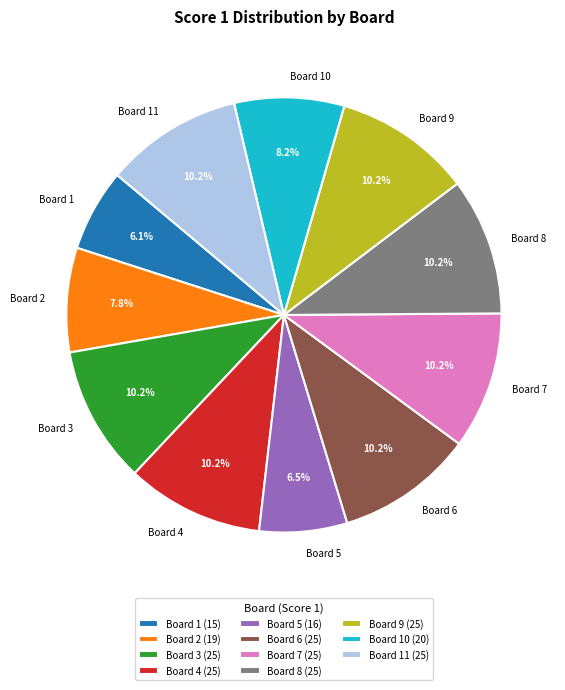

Count the number of slices in the pie.

11